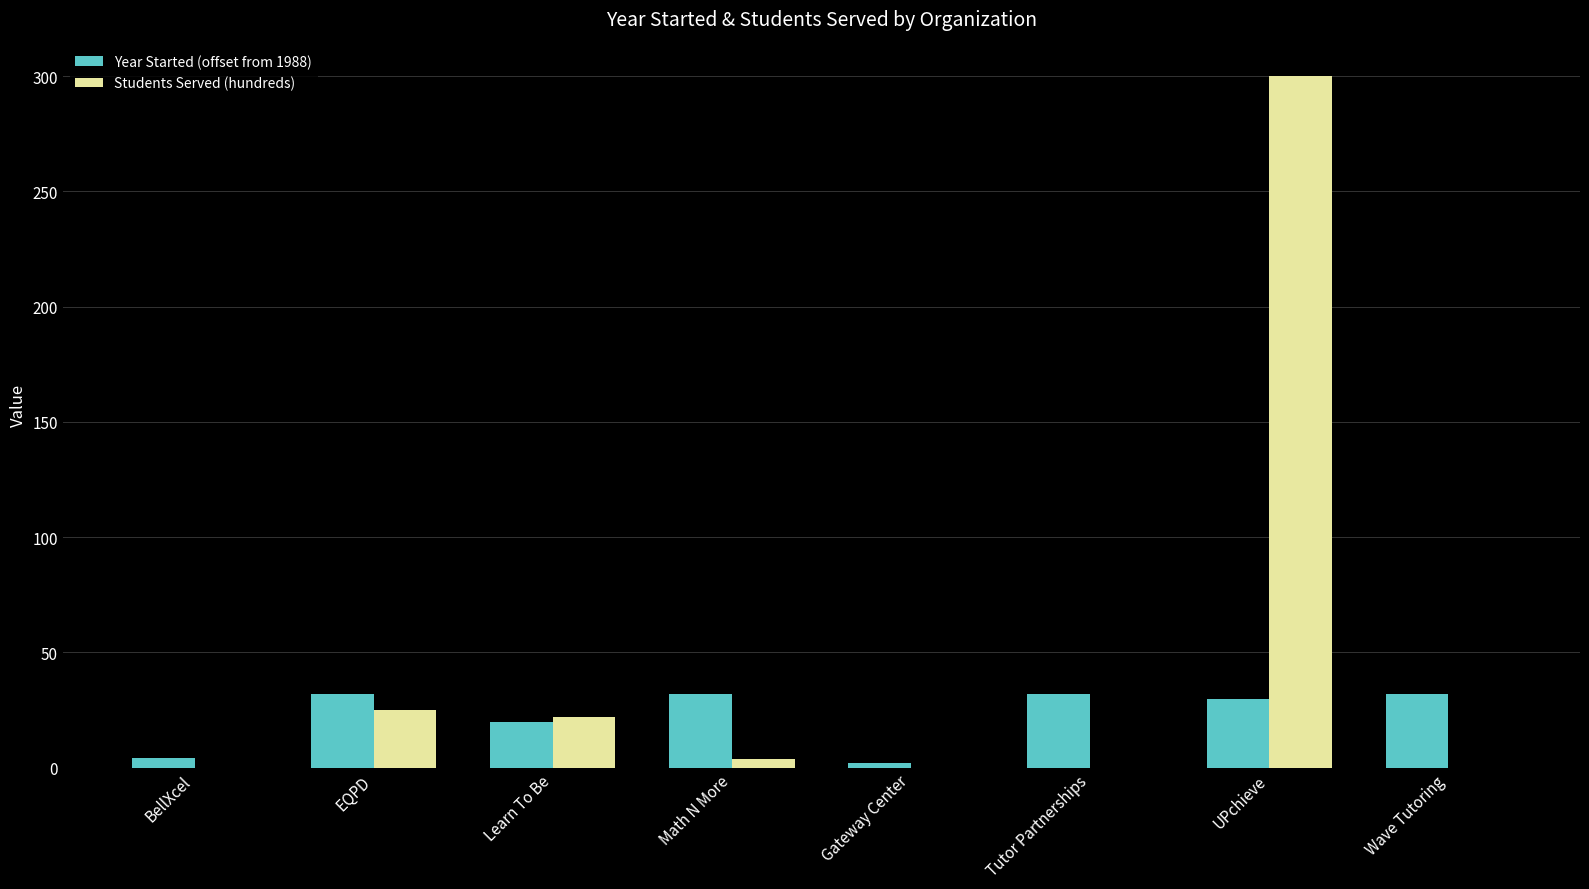

True or false: Students Served (hundreds) has a value of 191.4 at Wave Tutoring.

False